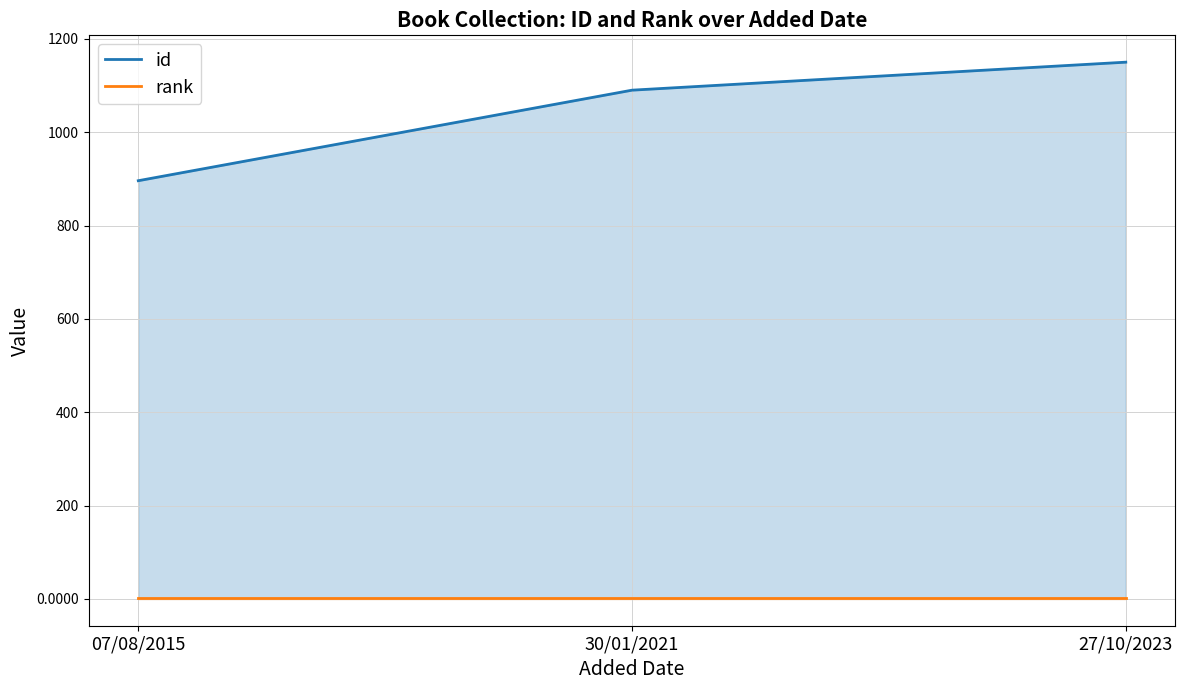

Reading left to right, what are all the values shown in this chart?

id: 07/08/2015=896	30/01/2021=1090	27/10/2023=1150
rank: 07/08/2015=1	30/01/2021=1	27/10/2023=1